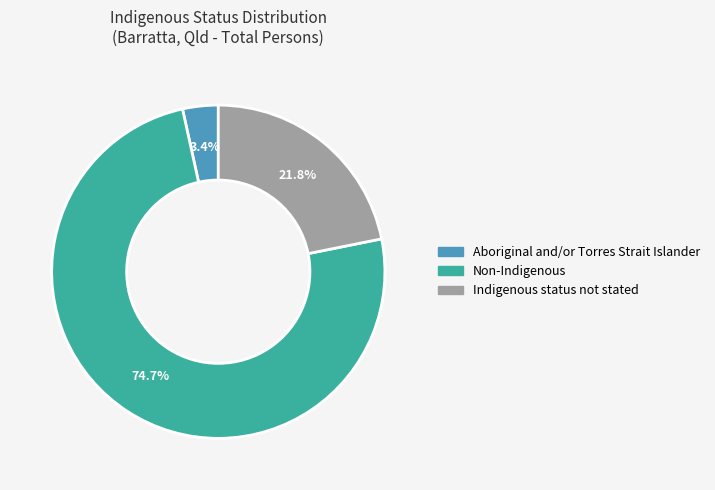

Does Non-Indigenous represent more than half of the total?

Yes